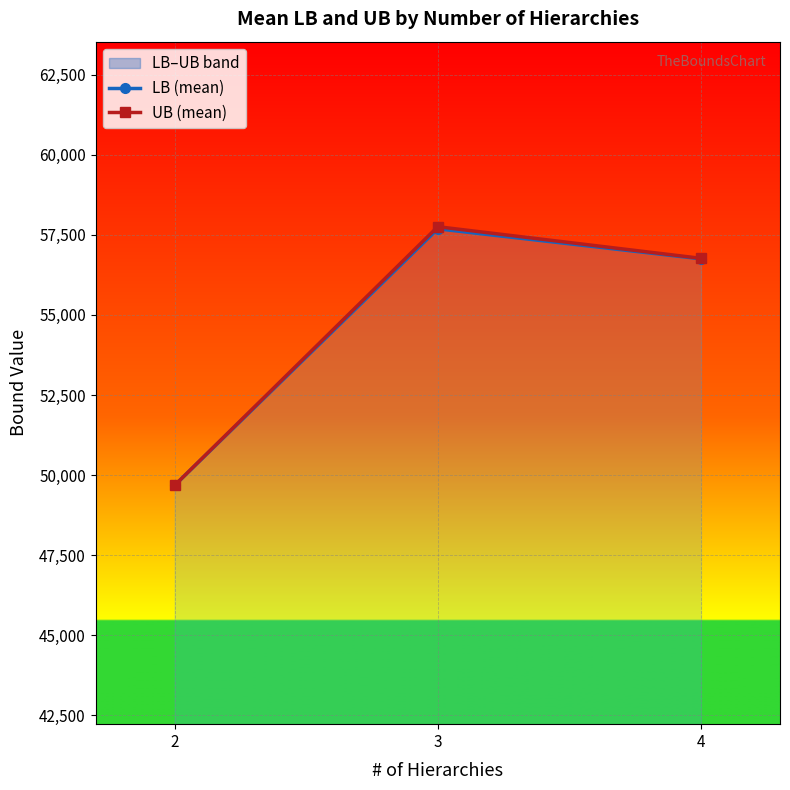

What are all the series names shown in the legend?

LB (mean), UB (mean)